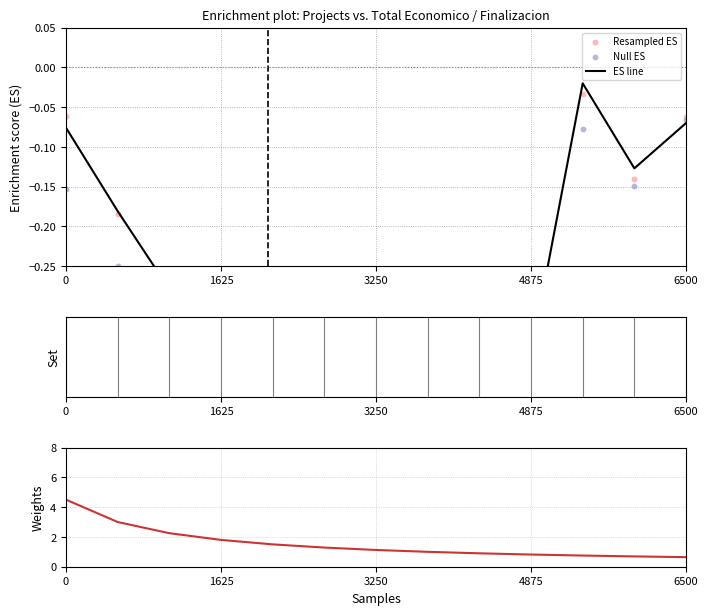

Which series has the widest spread of Y values?

Weights